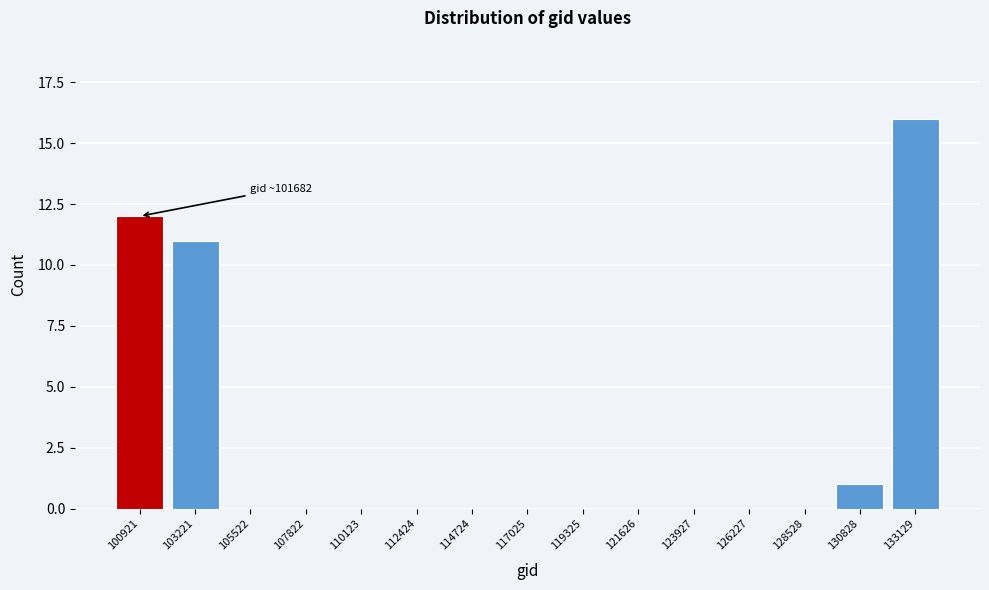

Reading right to left, extract all data points from this chart.

133129=16	130828=1	128528=0	126227=0	123927=0	121626=0	119325=0	117025=0	114724=0	112424=0	110123=0	107822=0	105522=0	103221=11	100921=12